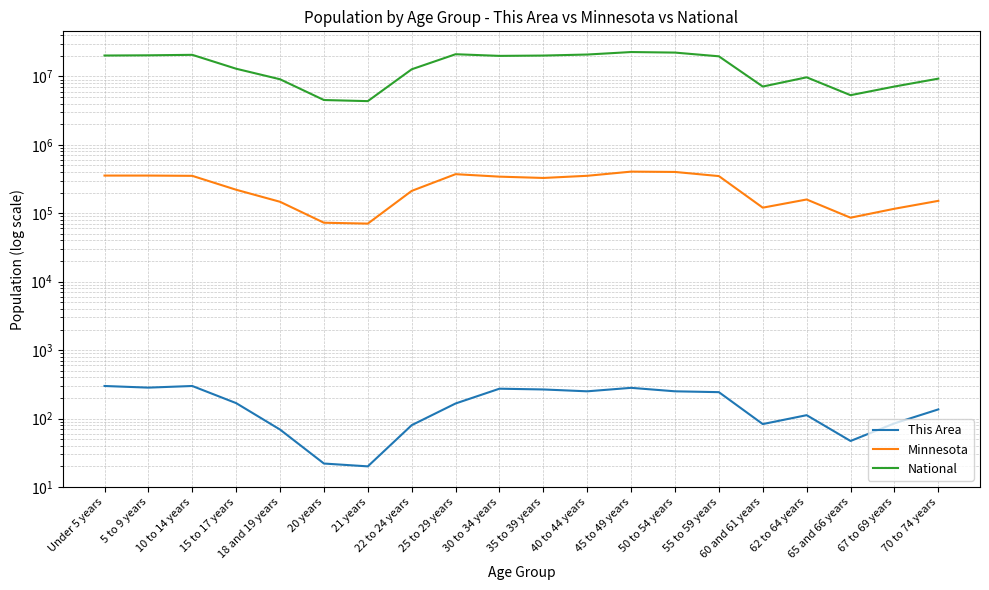

What is the label of the 1st point from the right?

70 to 74 years